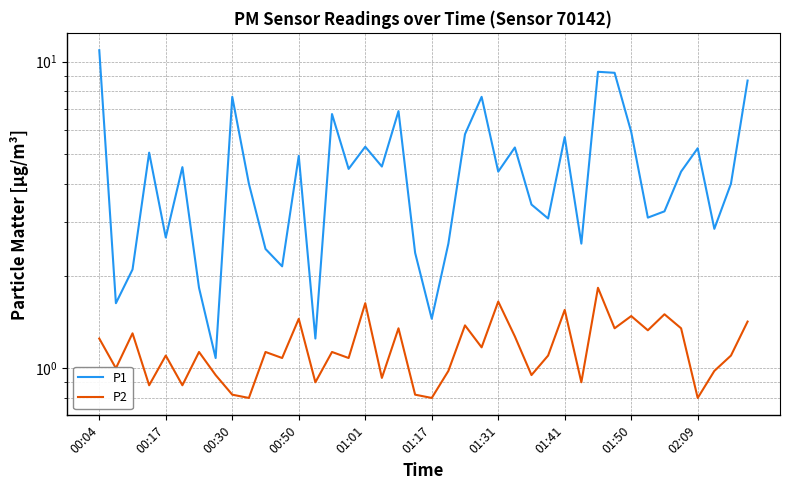

How many lines are shown in the chart?

2